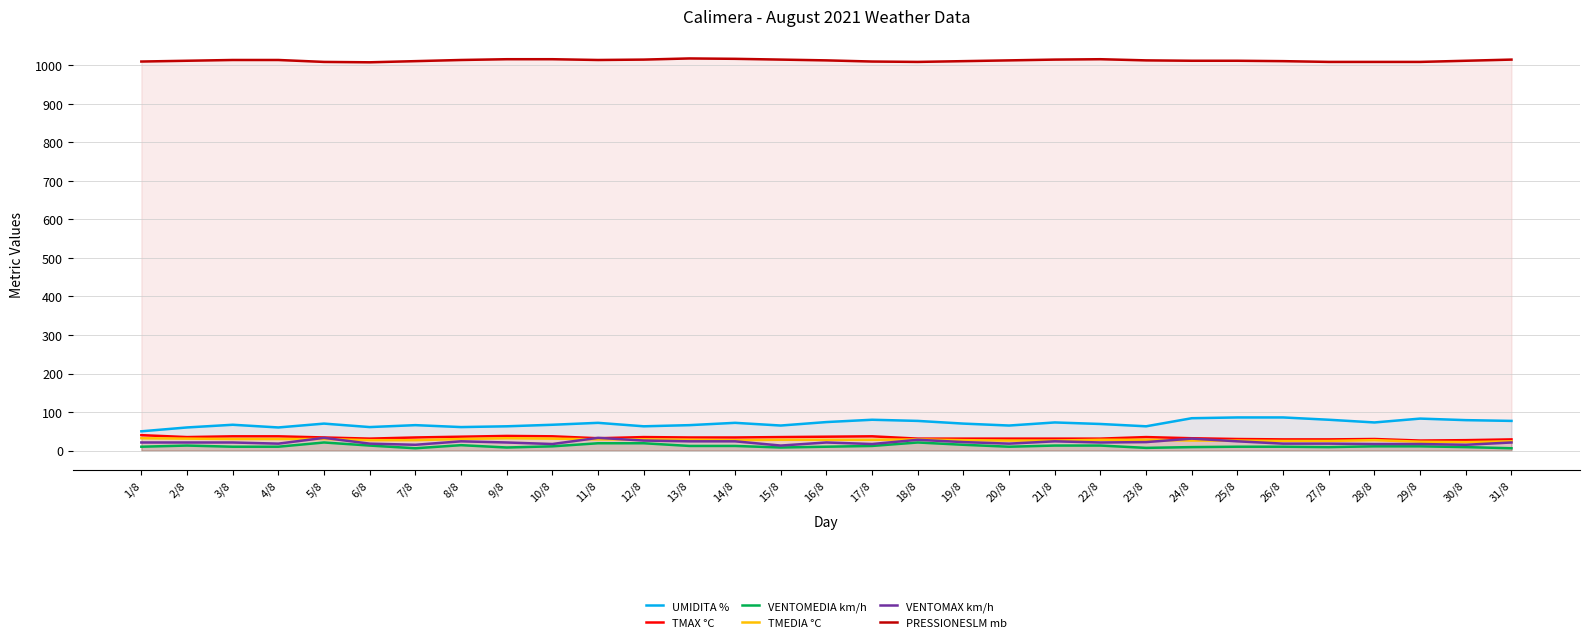

What is the difference between the UMIDITA % values at 18/8 and 28/8?

4